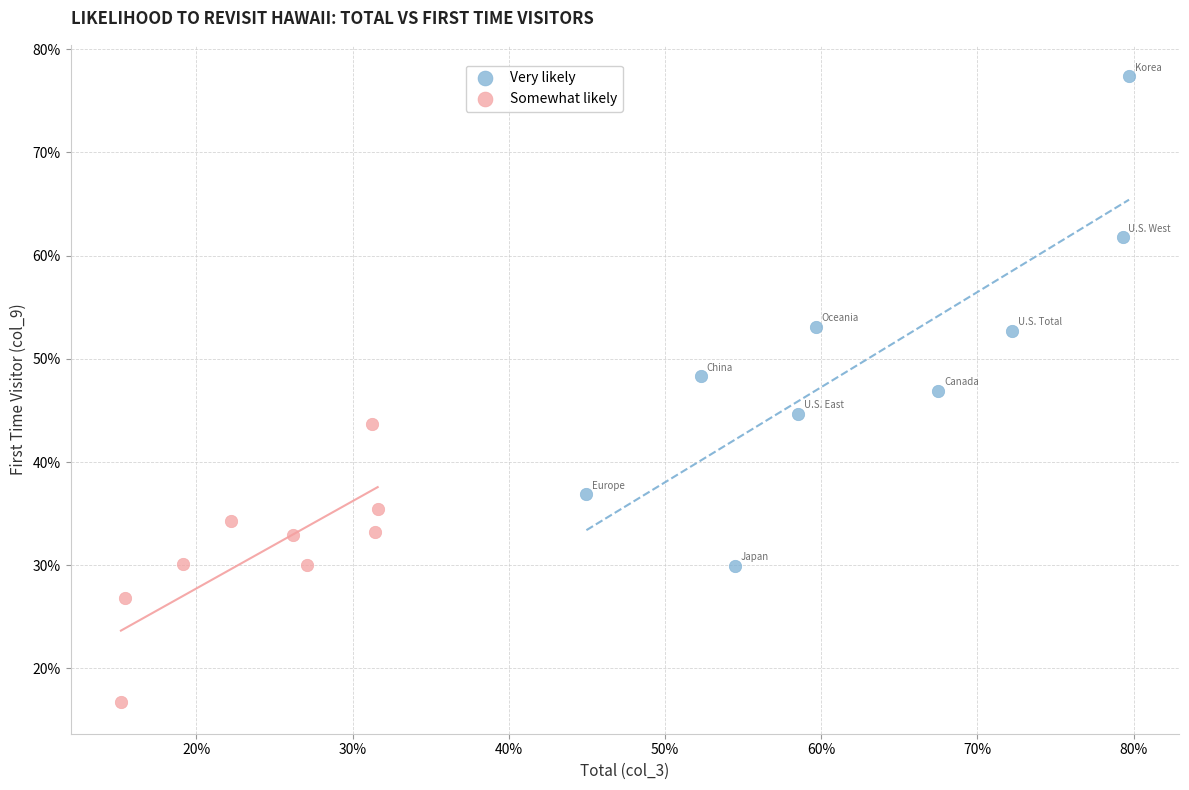

Which series contains the lowest Y value?

Somewhat likely